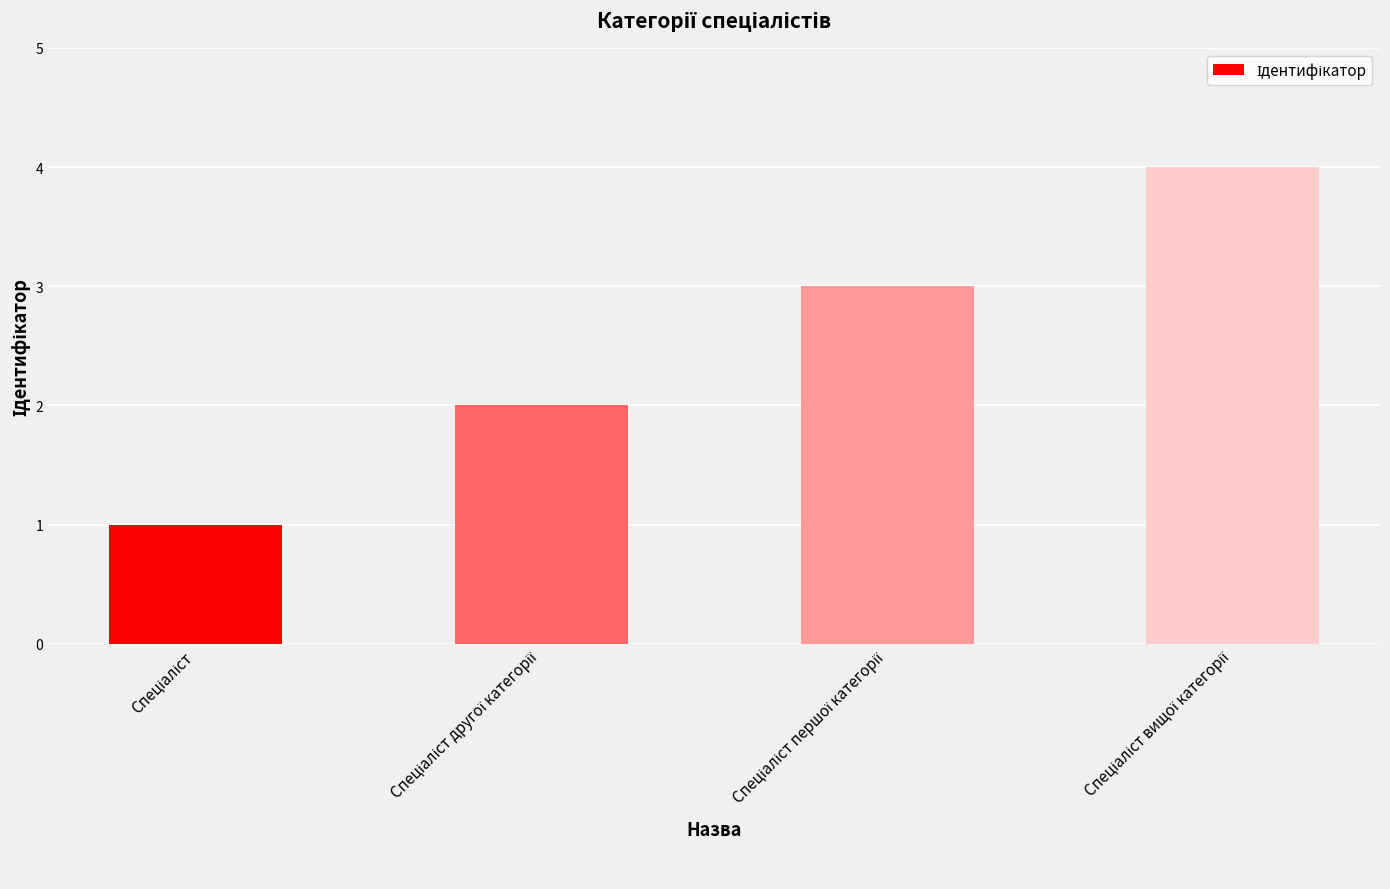

What is the maximum value shown in the chart?

4